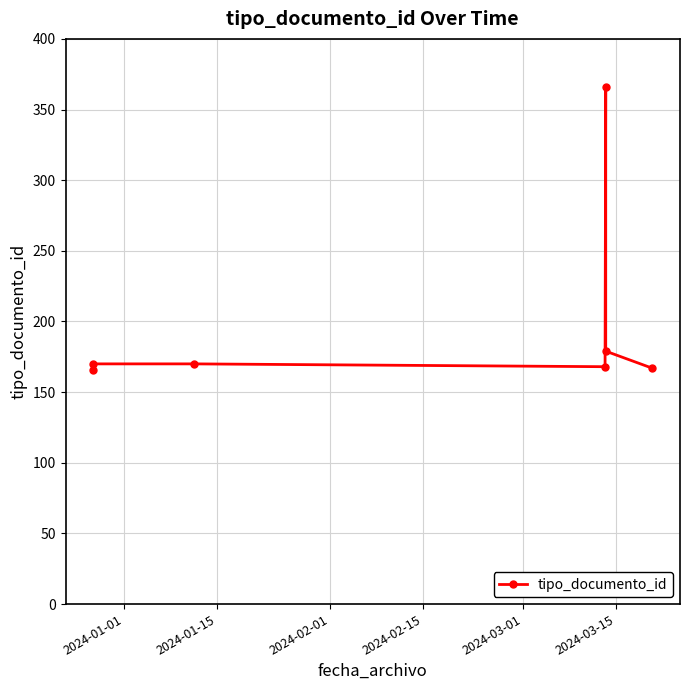

What is the minimum value shown in the chart?

166